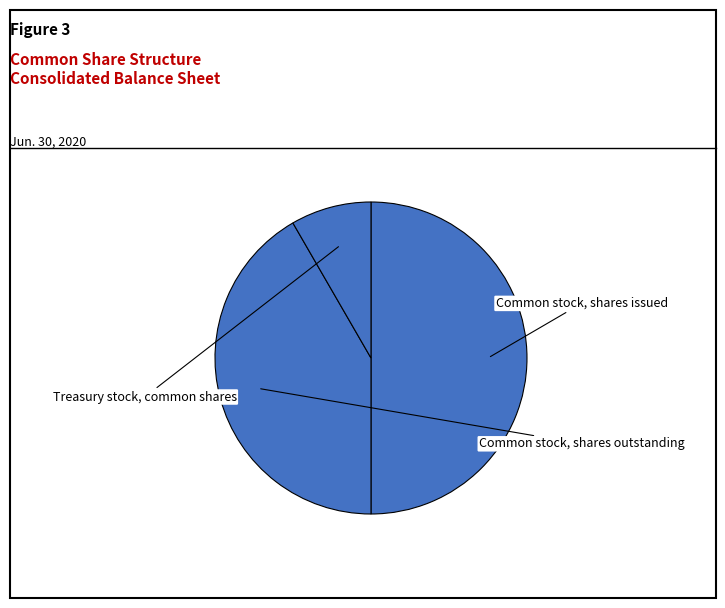

To the nearest percent, what is the difference between the Common stock, shares issued and Treasury stock, common shares slice percentages?

42%